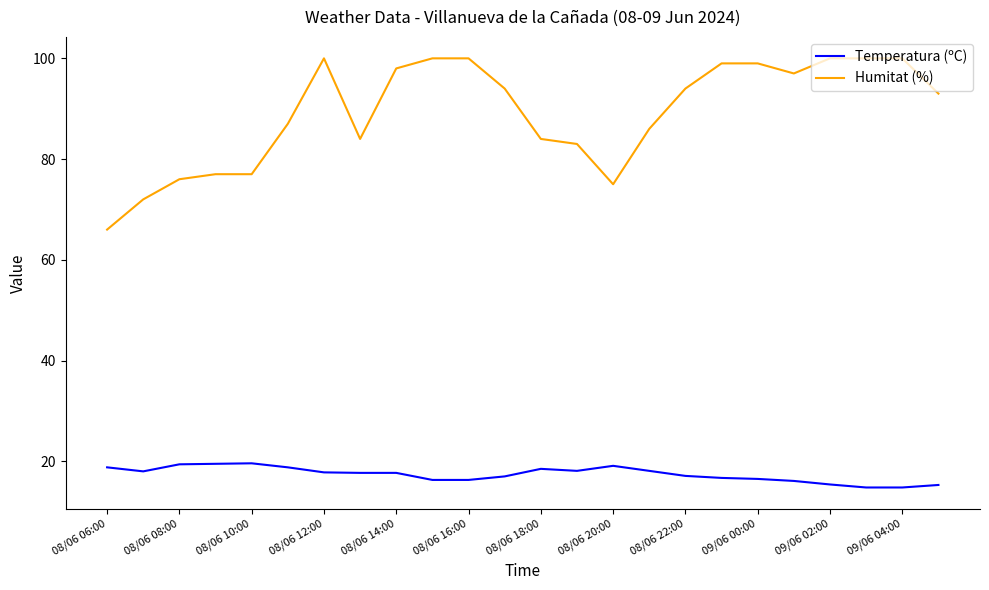

True or false: Humitat (%) and Temperatura (ºC) intersect in this chart.

False